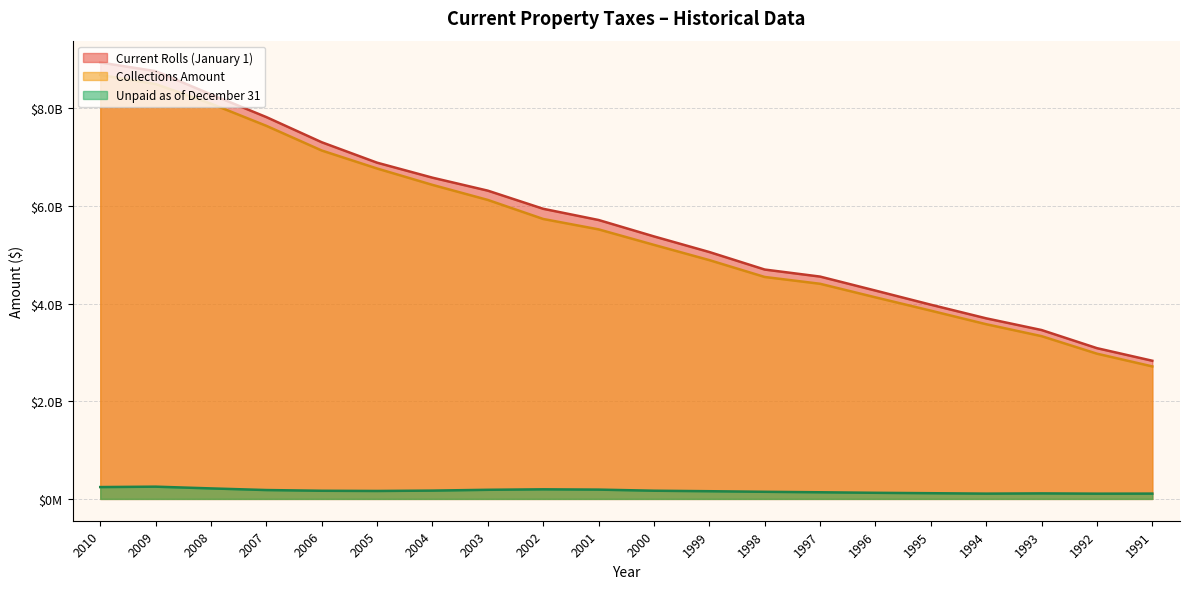

What are all the series names shown in the legend?

Current Rolls (January 1), Collections Amount, Unpaid as of December 31